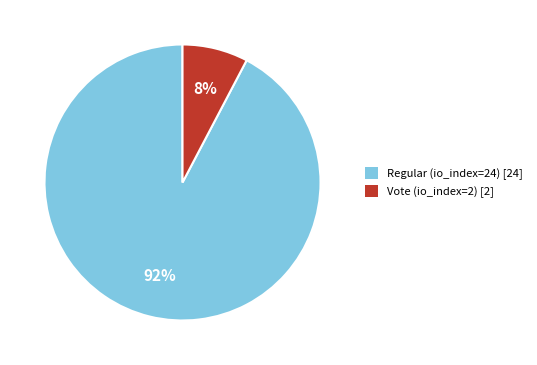

Does Regular (io_index=24) represent more than half of the total?

Yes